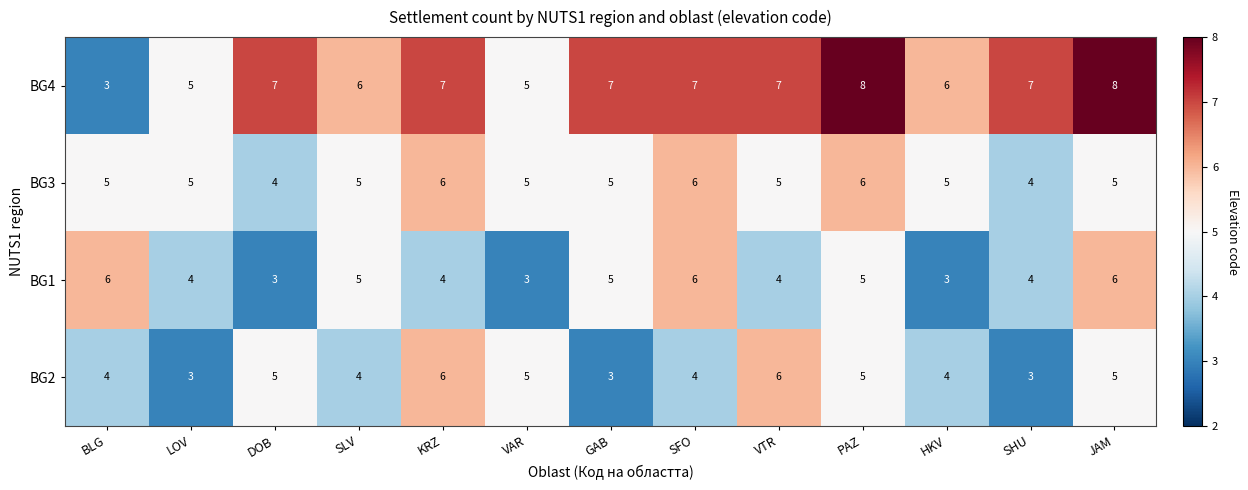

What is the maximum value shown in the chart?

8